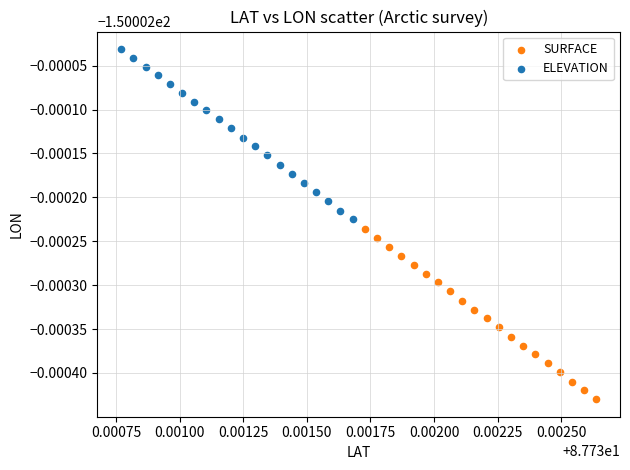

What are all the series names shown in the legend?

SURFACE, ELEVATION